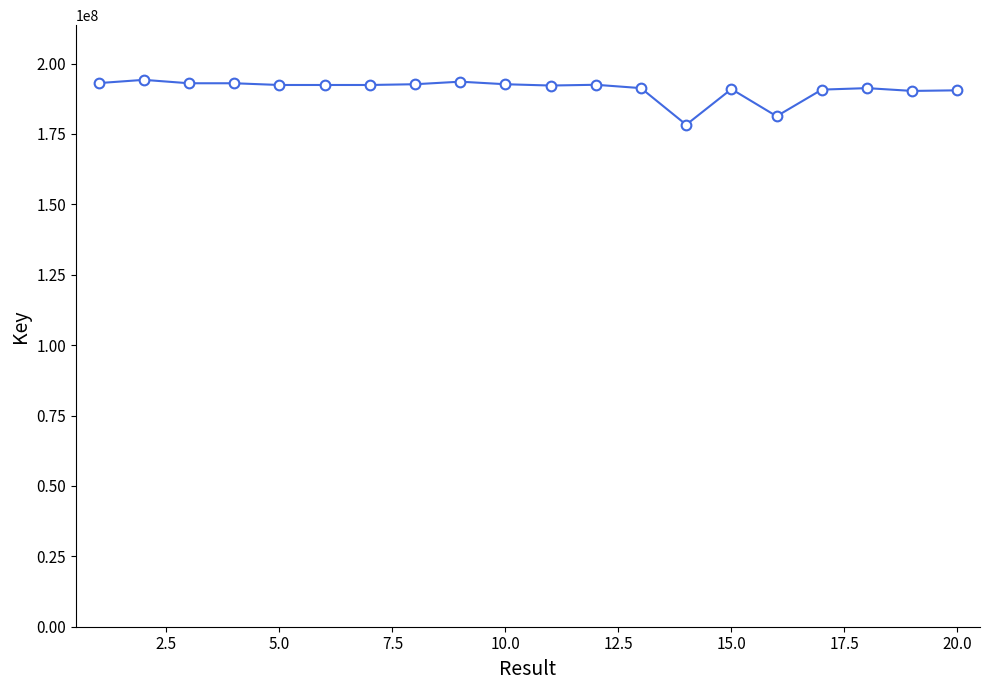

What is the difference between the second highest and minimum values?

15293656